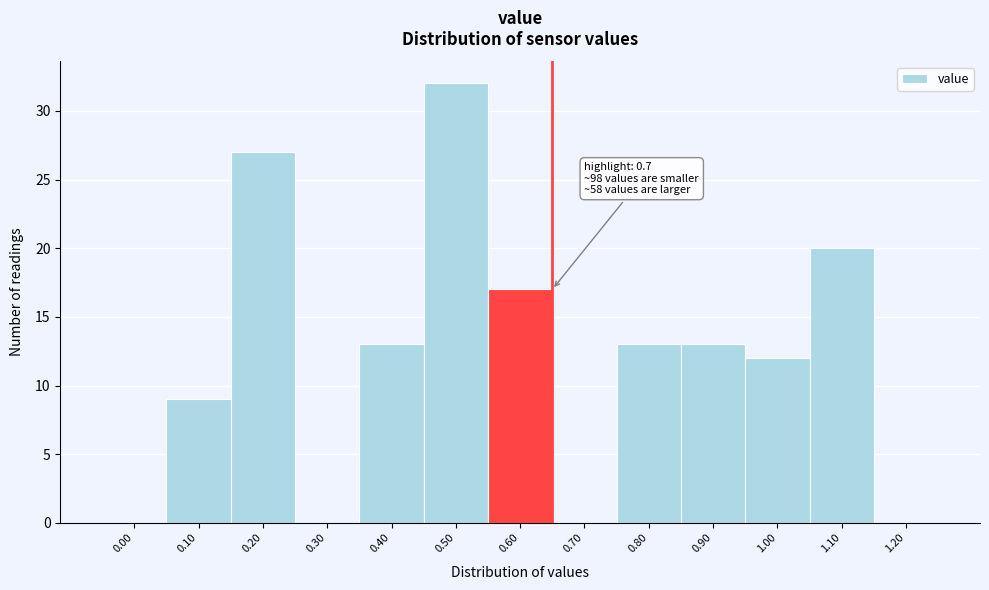

Reading right to left, extract all data points from this chart.

1.20=0	1.10=20	1.00=12	0.90=13	0.80=13	0.70=0	0.60=17	0.50=32	0.40=13	0.30=0	0.20=27	0.10=9	0.00=0